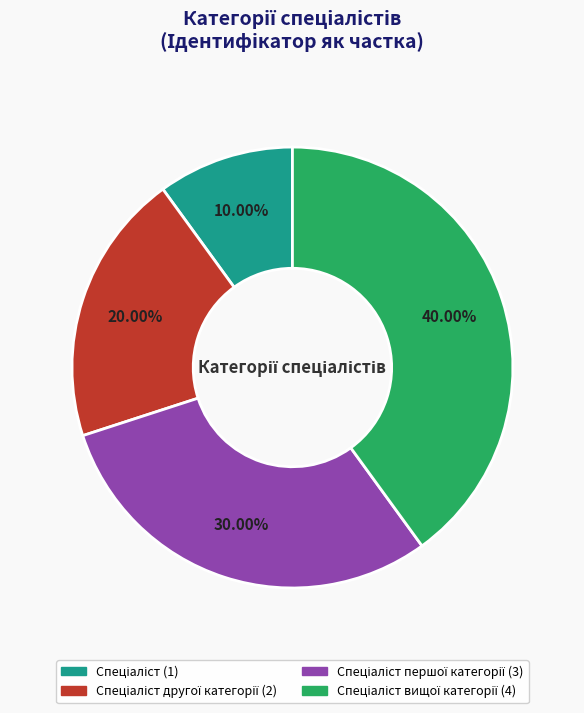

Is there a majority slice in this chart?

No